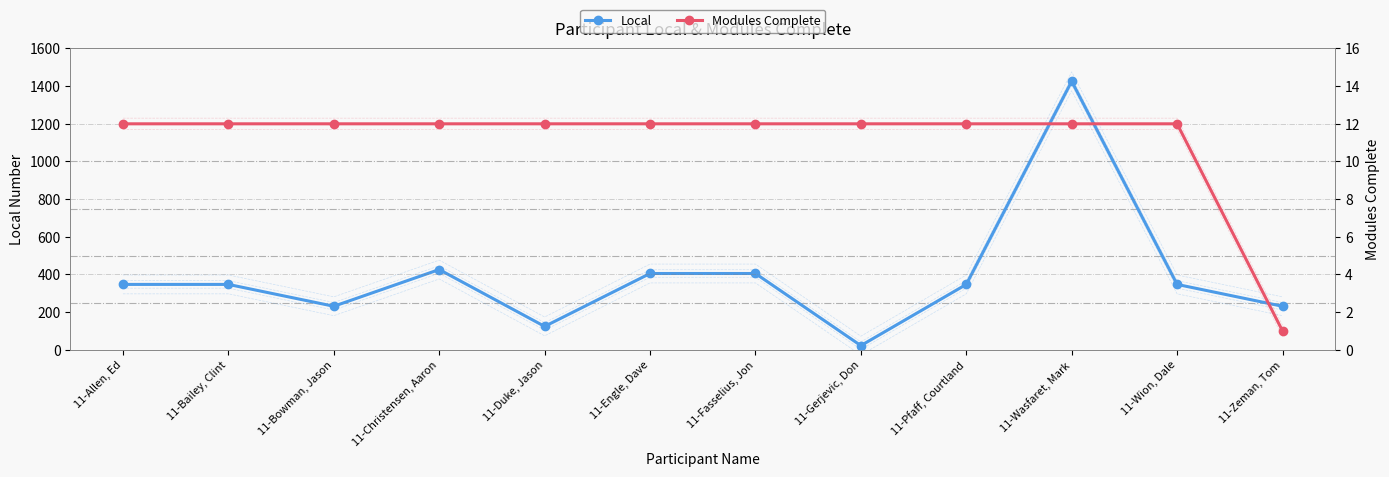

At how many categories does at least one series exceed 523?

1